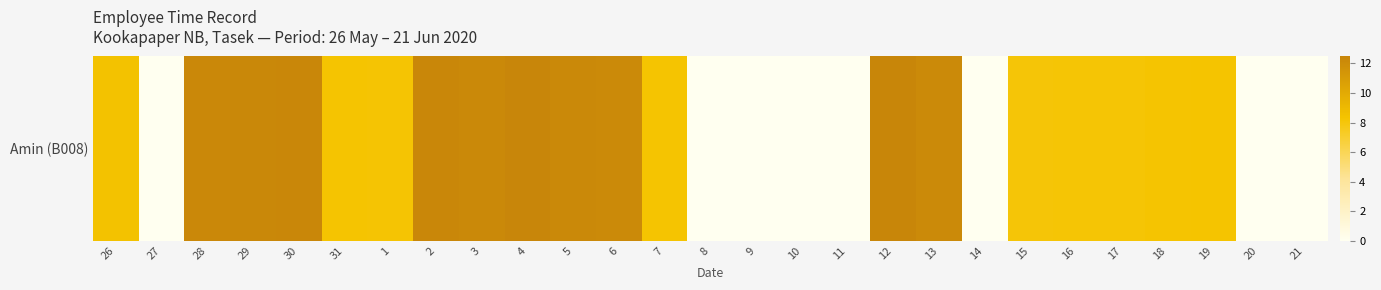

What is the change in value from 26 to 16?

-0.2